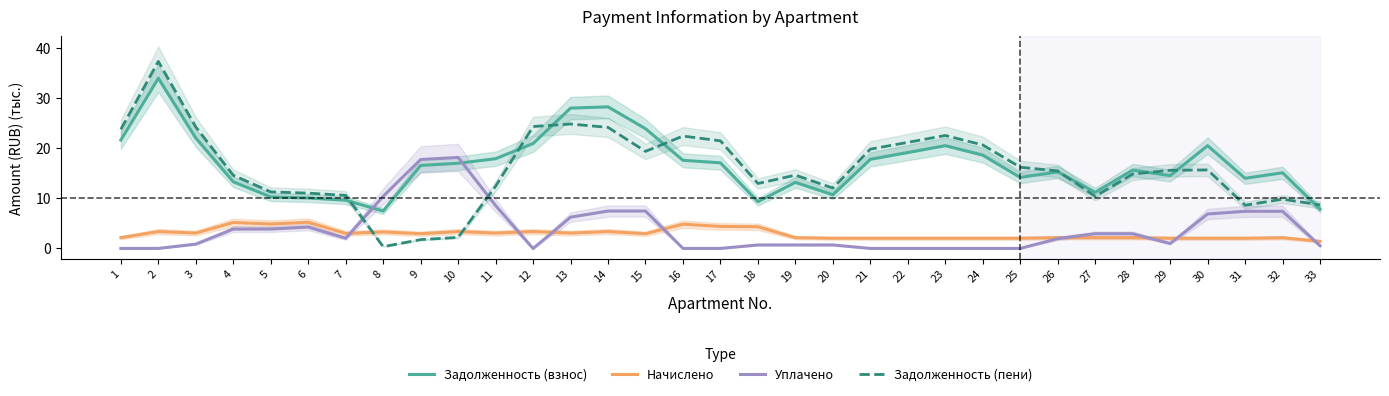

True or false: Начислено has a value of 2.1 at 27.

True